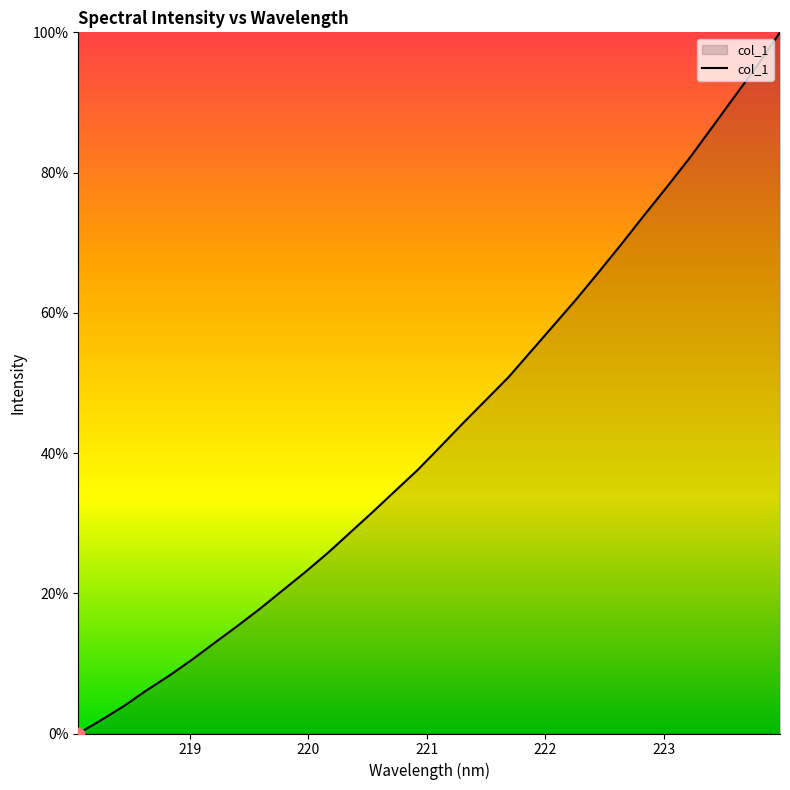

What is the greatest value displayed?

100.0